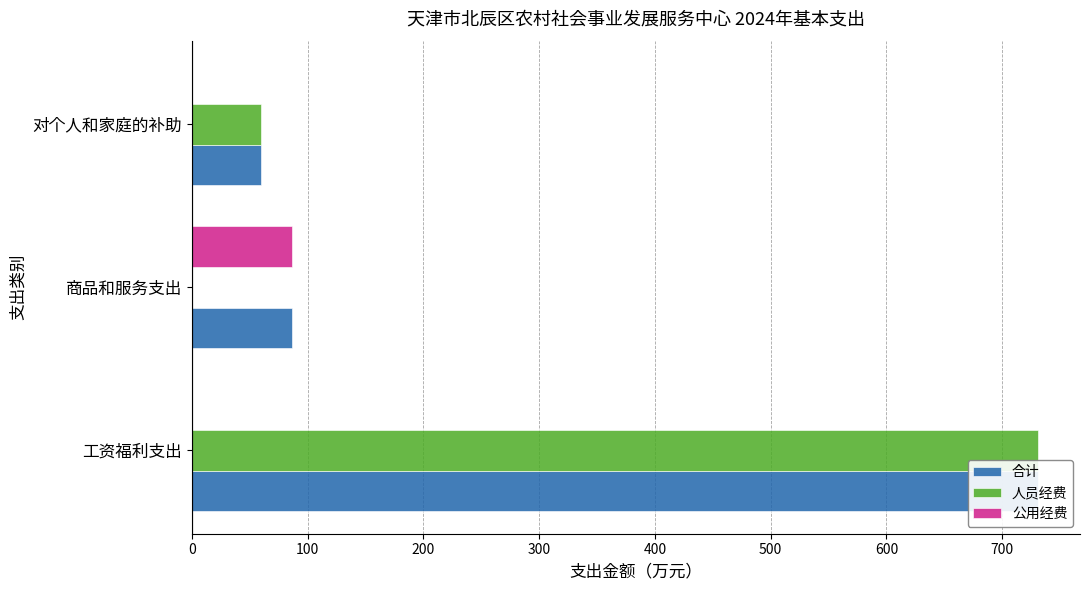

What is the approximate value of 合计 at 工资福利支出?

730.7